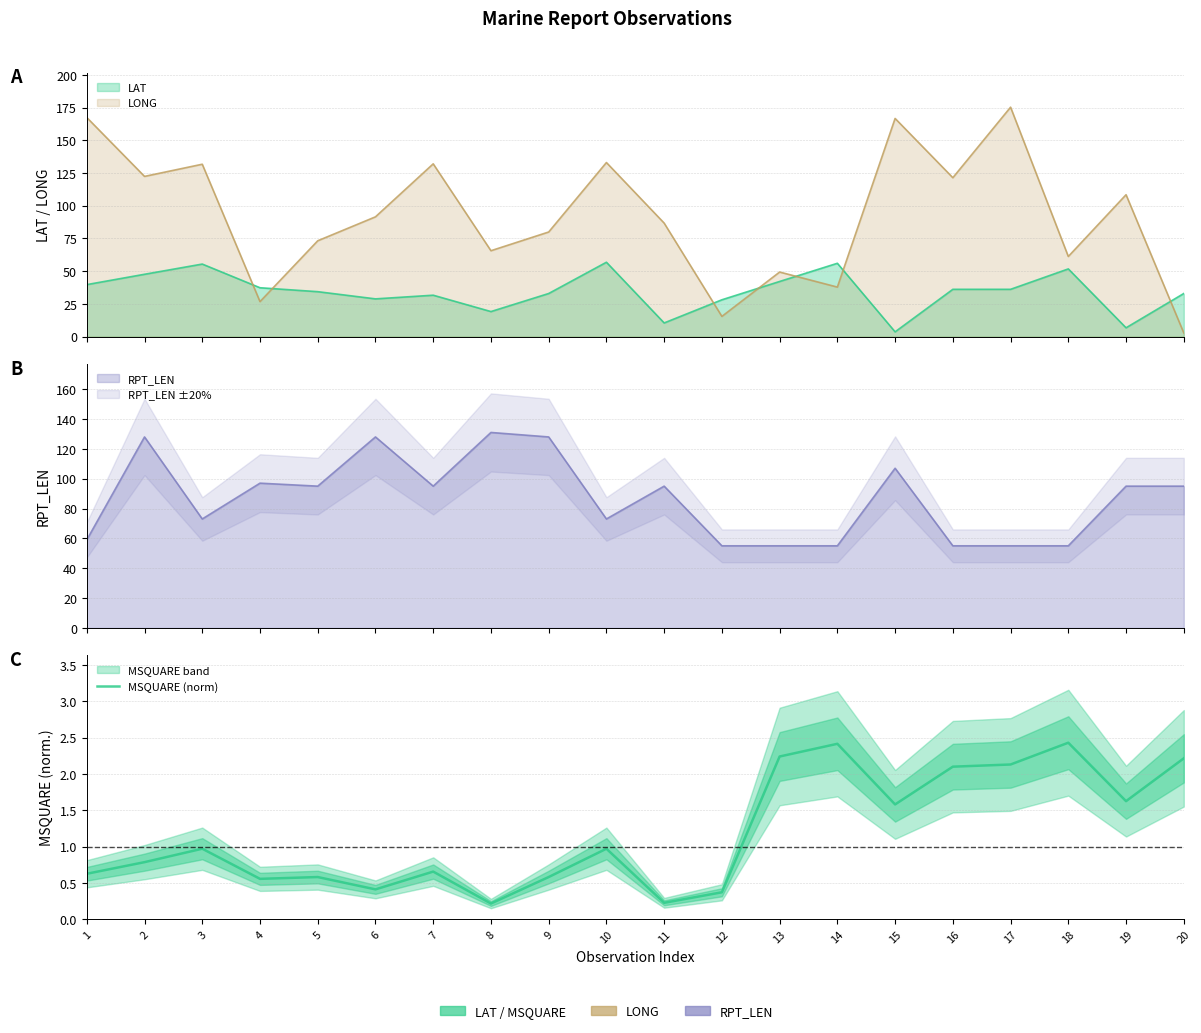

Read the value at 12.

0.4